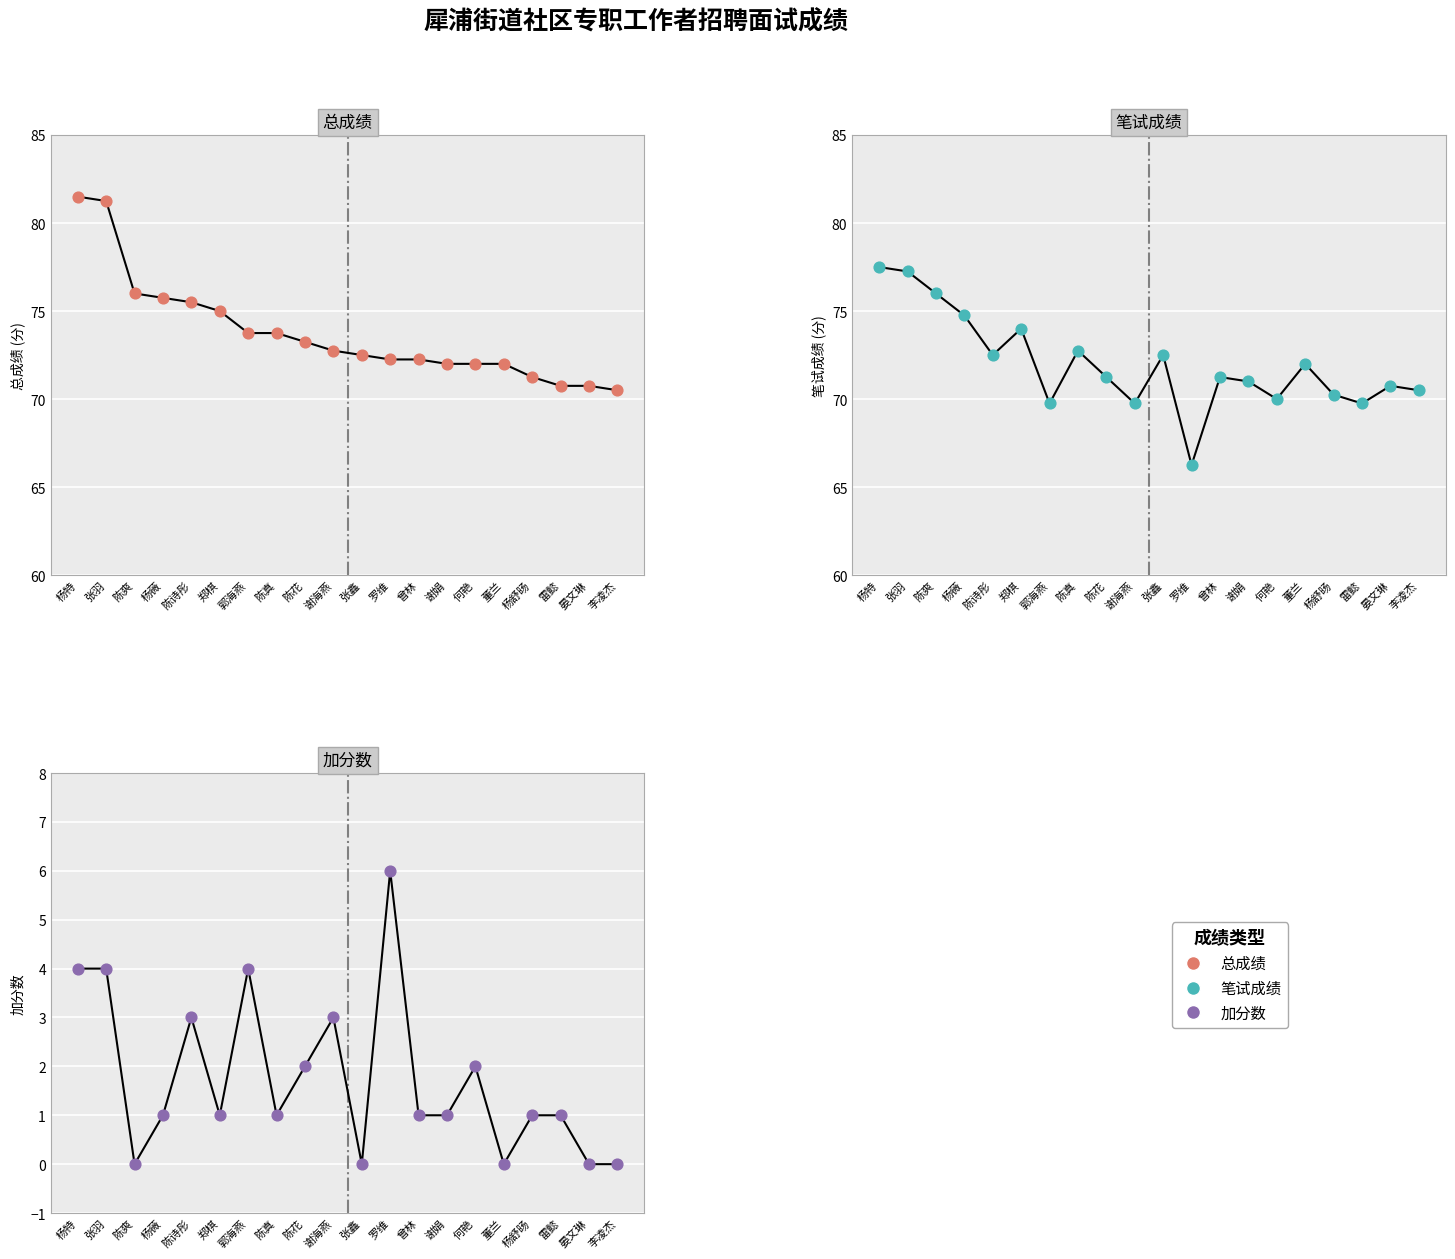

Is the value of 笔试成绩 (点) at 郭海燕 greater than the value of 总成绩 (点) at 杨薇?

No